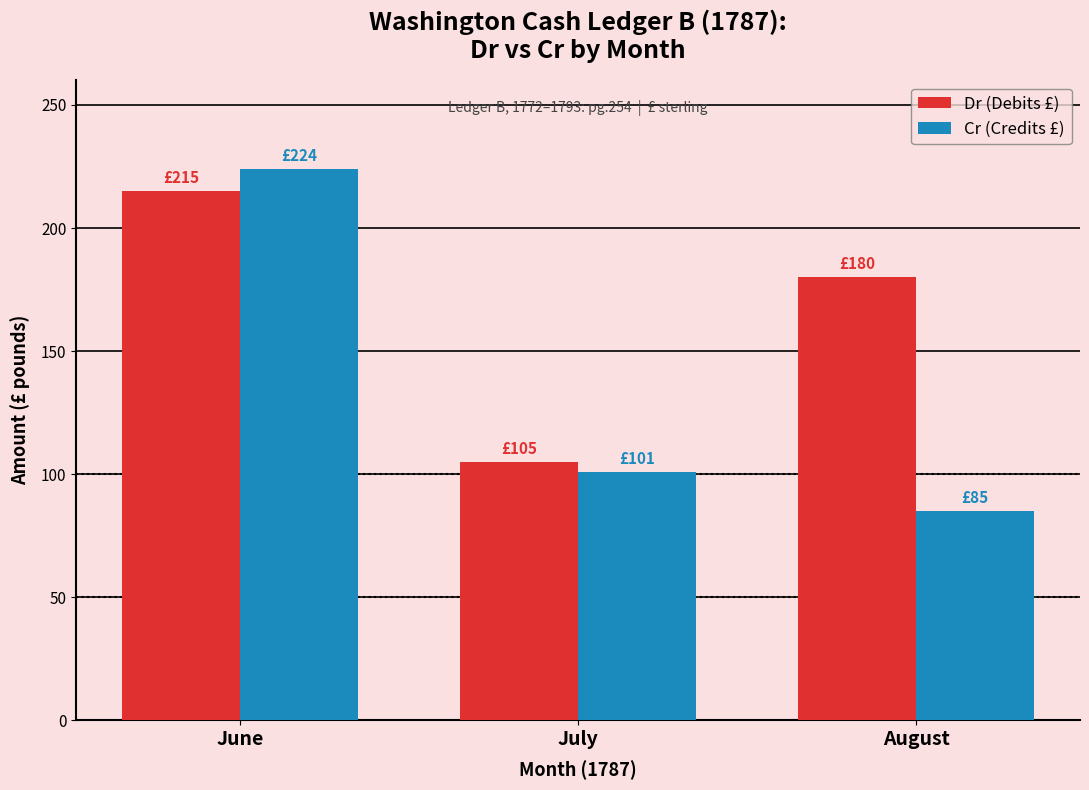

How many distinct data groups are displayed?

2